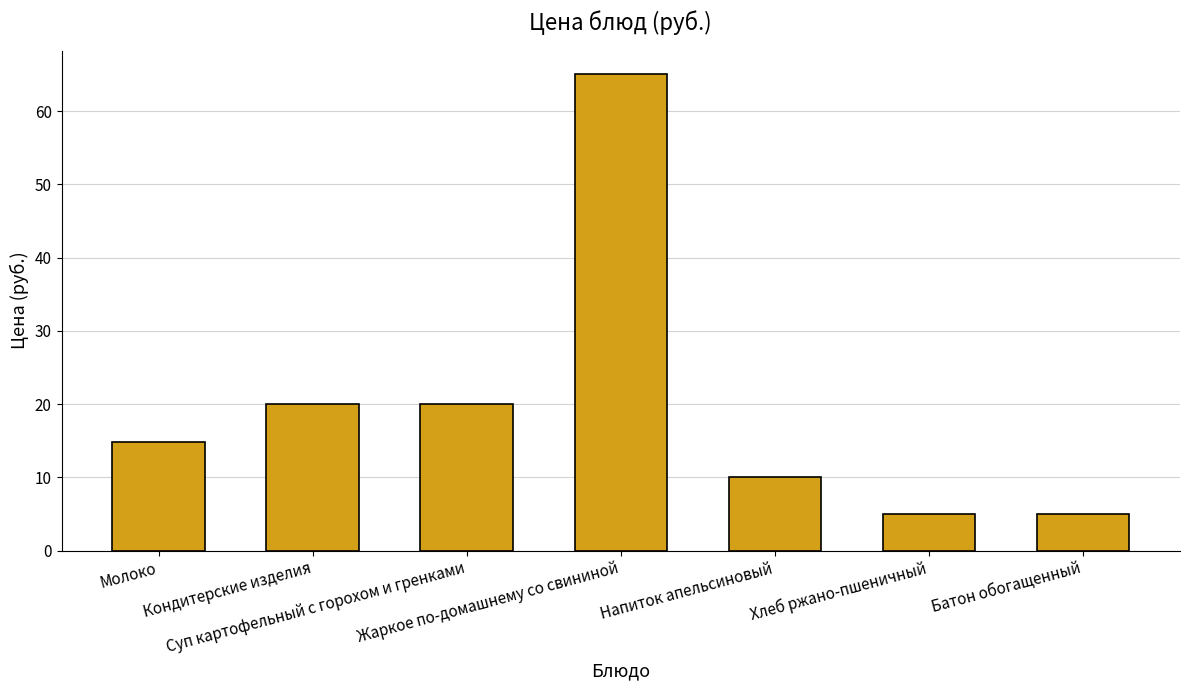

What is the ratio of the value at Жаркое по-домашнему со свининой to the value at Напиток апельсиновый?

6.5